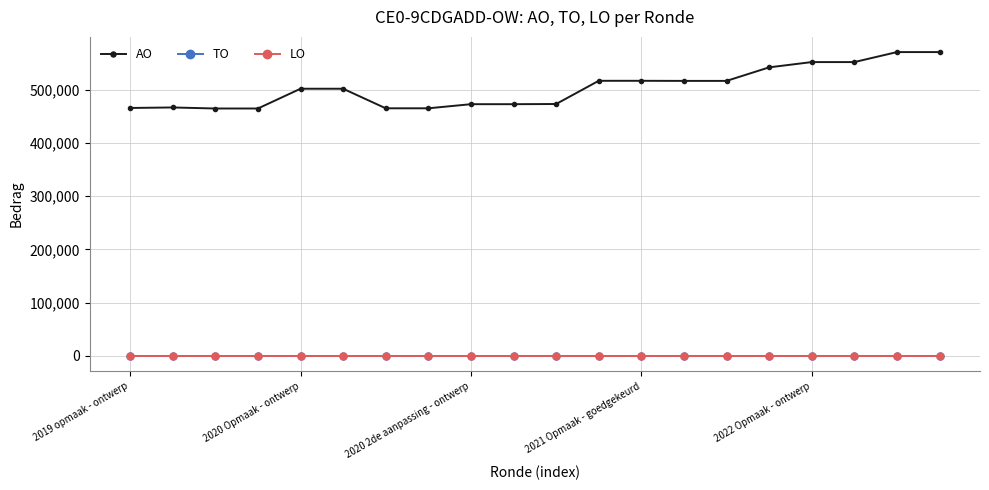

Reading left to right, what are all the values shown in this chart?

AO: 465368	466313	464363	464363	501468	501468	464731	464731	472454	472454	472785	516337	516337	516165	516165	541566	551461	551461	570219	570219
TO: 0	0	0	0	0	0	0	0	0	0	0	0	0	0	0	0	0	0	0	0
LO: 0	0	0	0	0	0	0	0	0	0	0	0	0	0	0	0	0	0	0	0